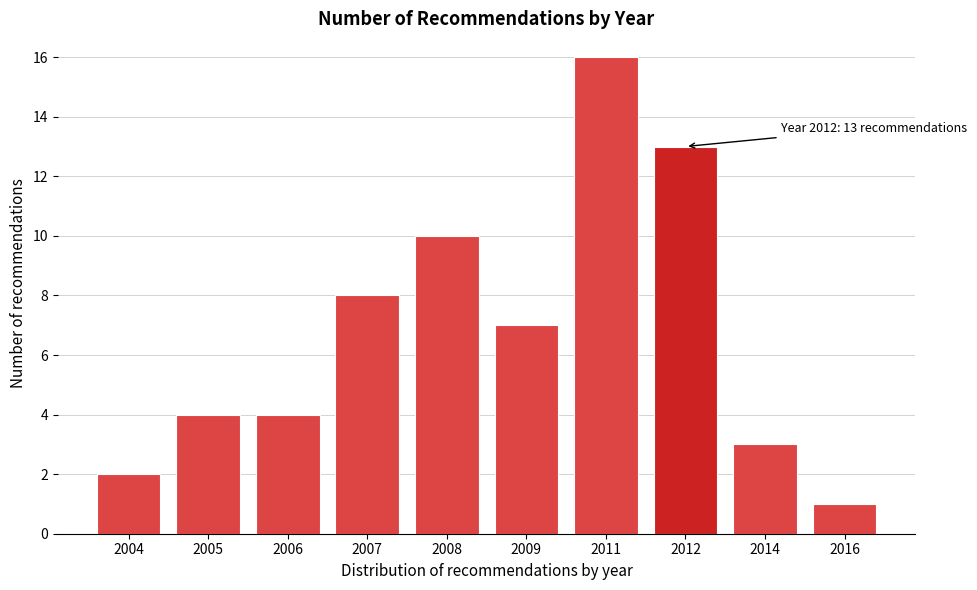

Reading left to right, list all the values displayed in this chart.

2	4	4	8	10	7	16	13	3	1